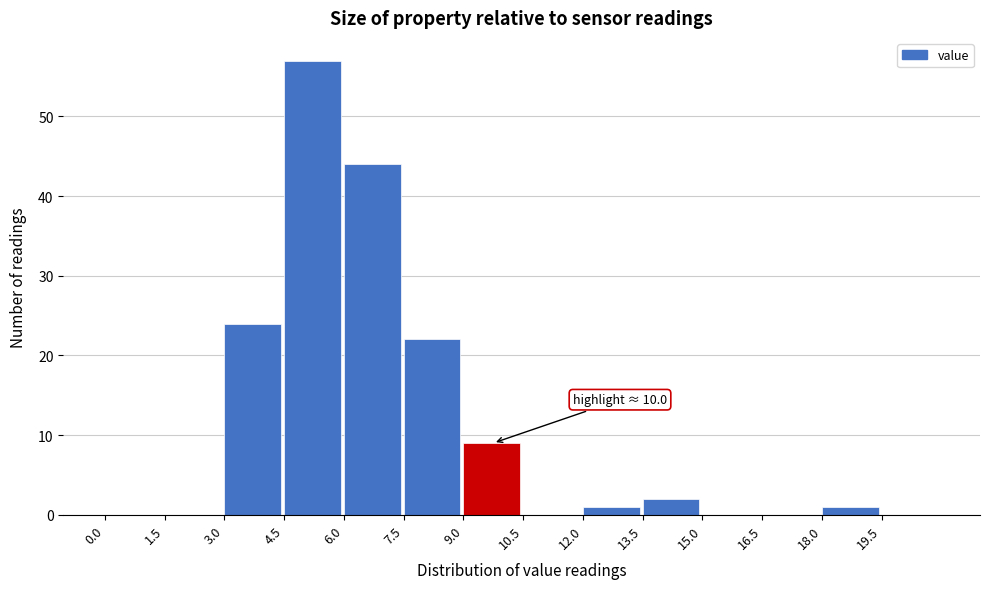

Which range on the x-axis has the tallest bar?

4.5 to 6.0